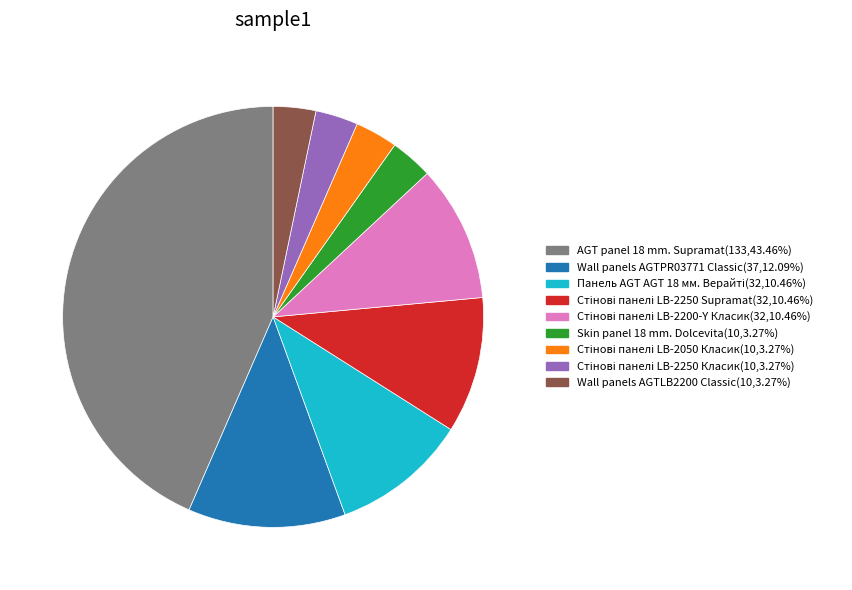

Is there a majority slice in this chart?

No